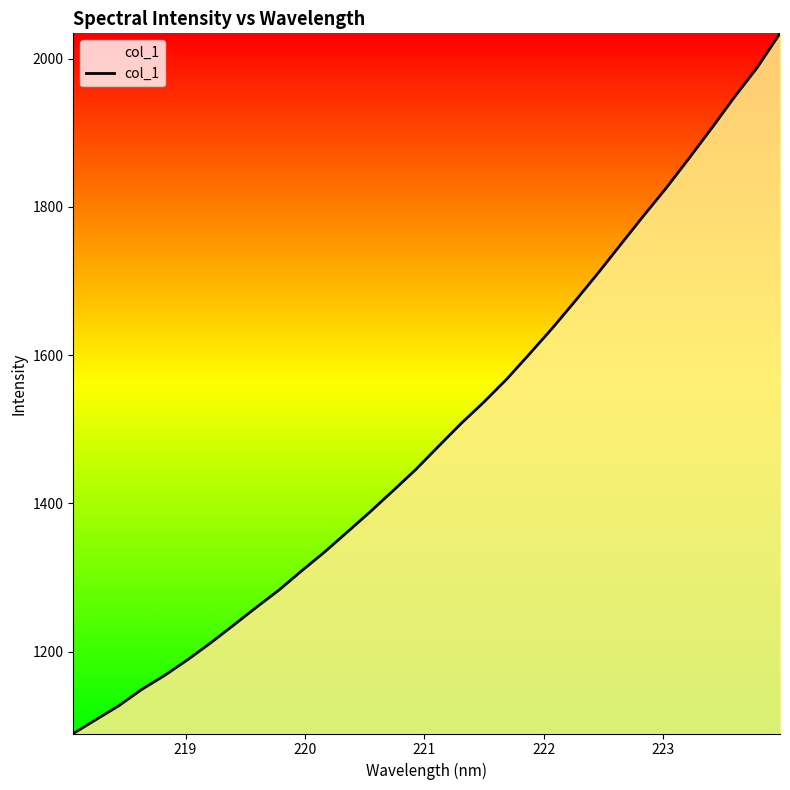

Reading right to left, extract all data points from this chart.

2034.1	1988.0	1948.2	1906.2	1865.3	1825.4	1787.7	1749.1	1710.3	1672.8	1636.3	1601.6	1567.6	1536.7	1507.8	1476.8	1445.4	1416.7	1388.4	1361.2	1334.2	1308.9	1282.9	1259.4	1235.3	1211.5	1189.0	1168.0	1149.2	1127.3	1108.6	1089.7